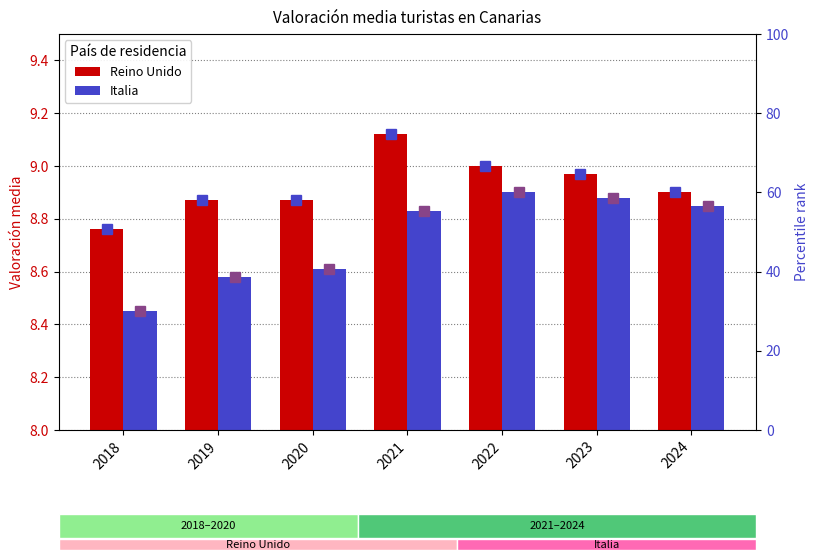

Does the chart contain stacked bars?

No